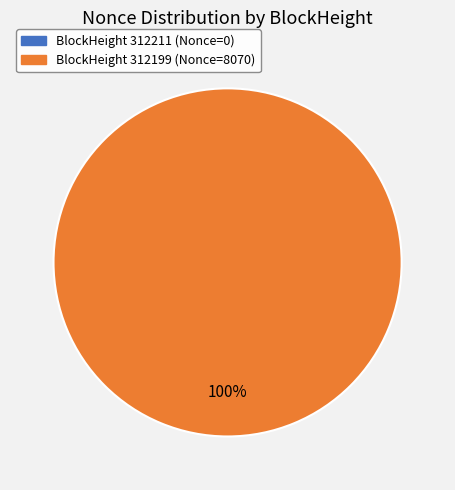

How many slices are in this pie chart?

2